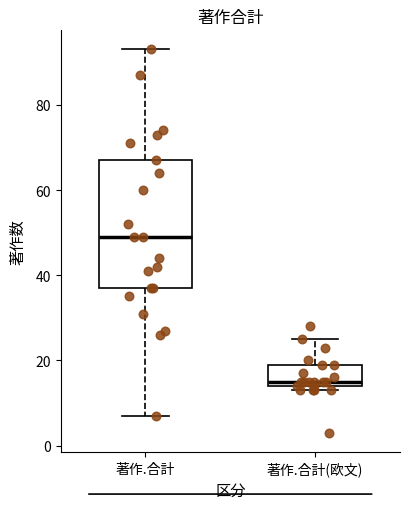

Which box's median line is the highest?

著作.合計